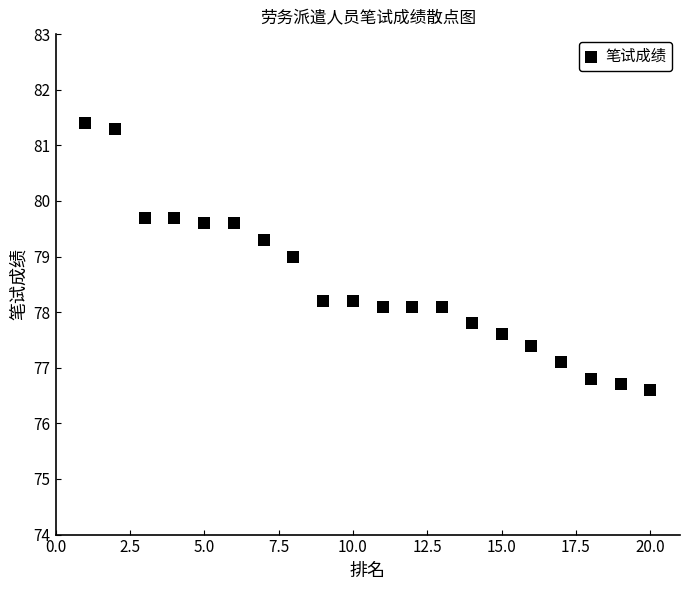

What is the range of Y values (max minus min)?

4.8